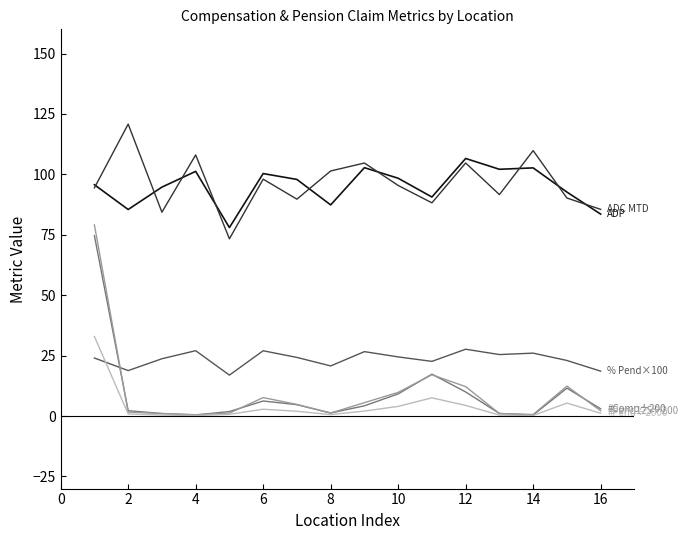

What is the maximum value shown in the chart?

120.8